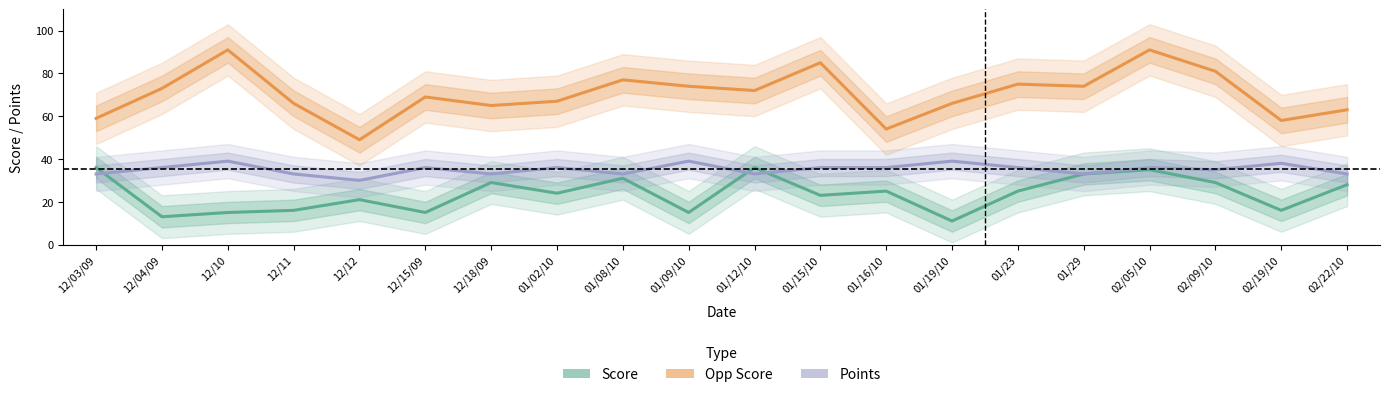

In Points, how many points are higher than both neighbors (excluding endpoints)?

7